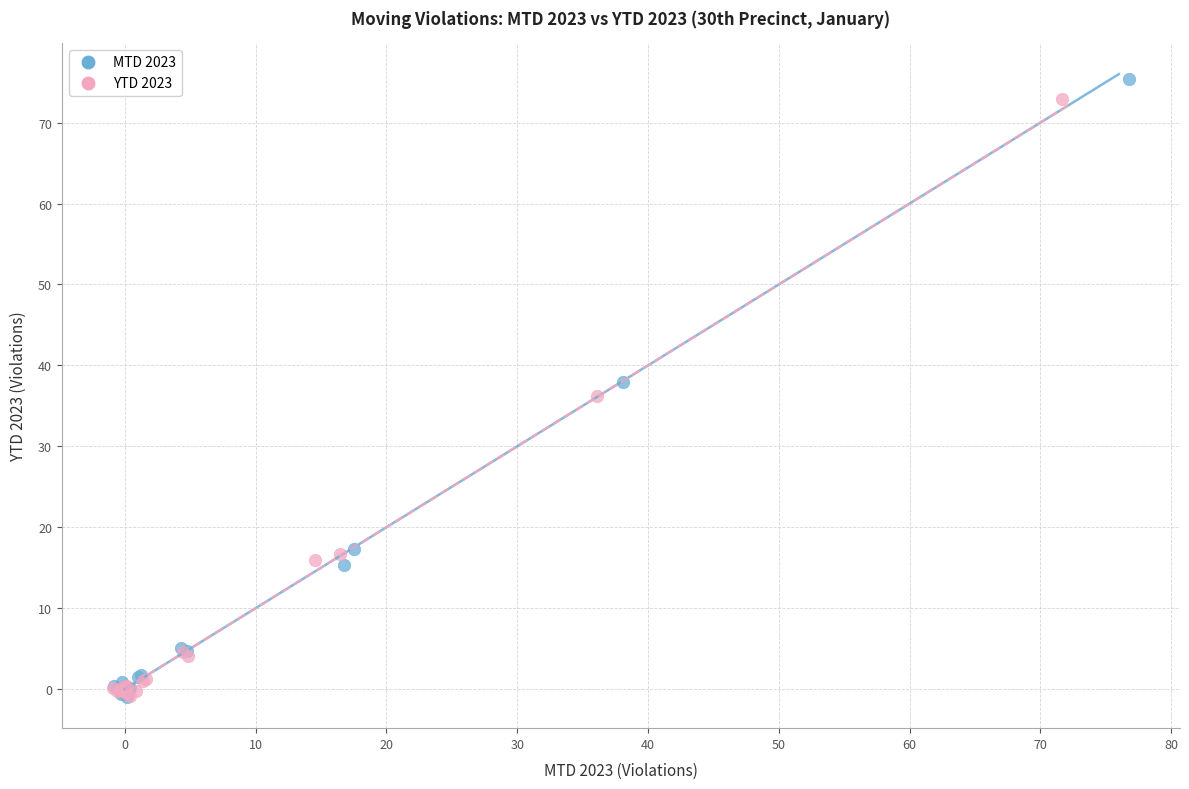

Which series has the widest spread of Y values?

MTD 2023